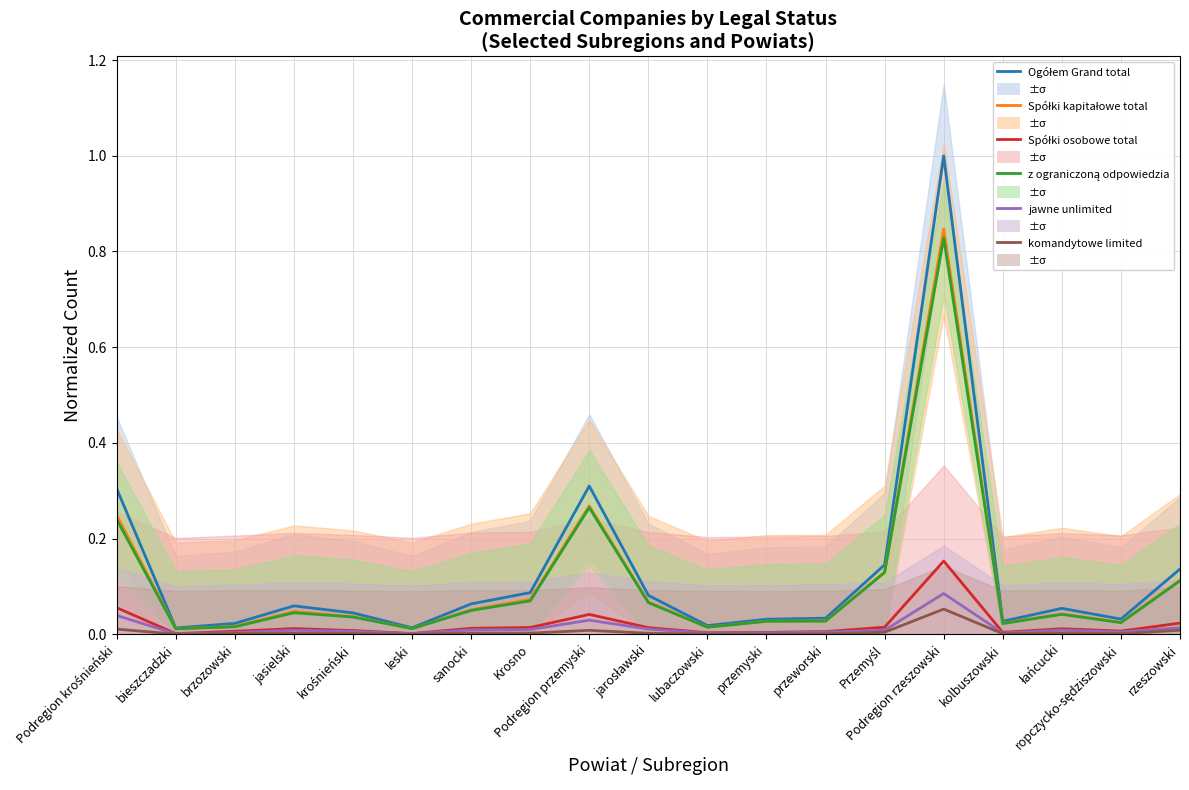

Which series has the largest range (max minus min)?

Ogółem Grand total